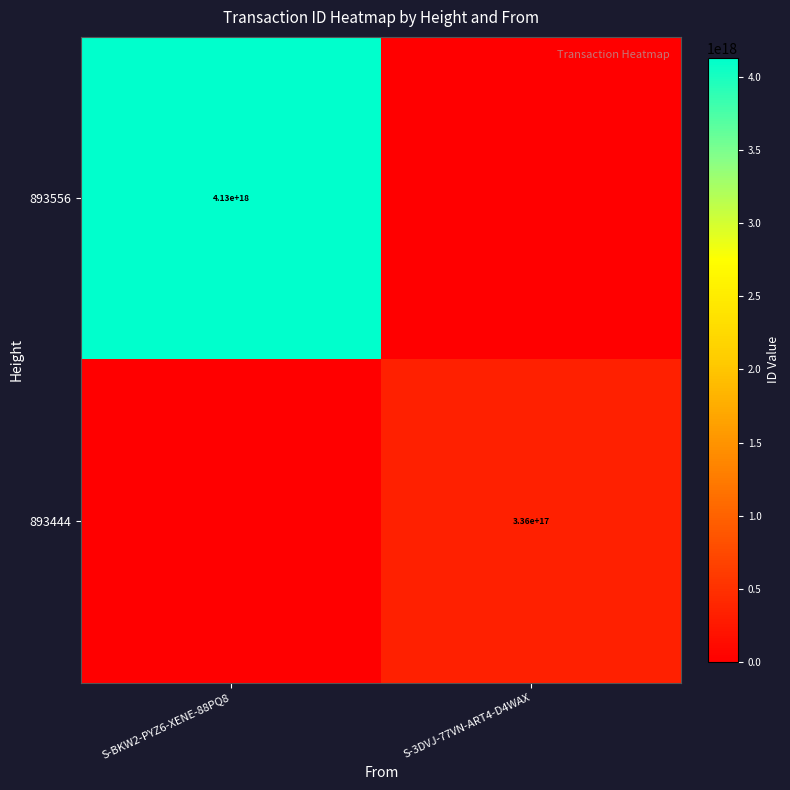

Is it true that 893444 equals 560917914162845952 at S-3DVJ-77VN-ART4-D4WAX?

False